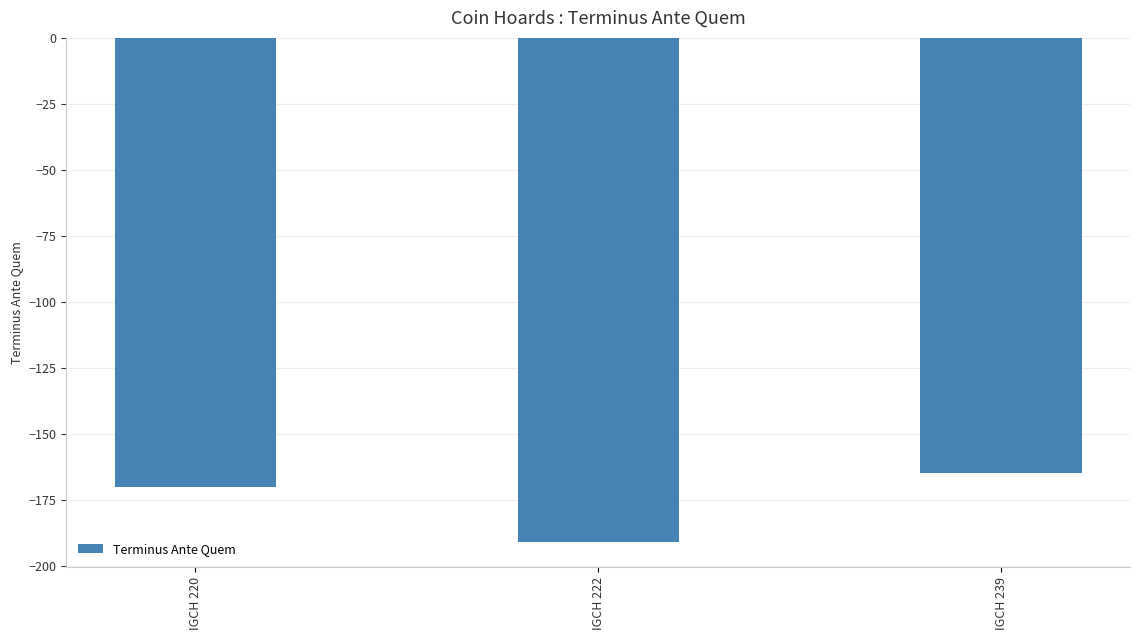

What is the maximum value shown in the chart?

-165